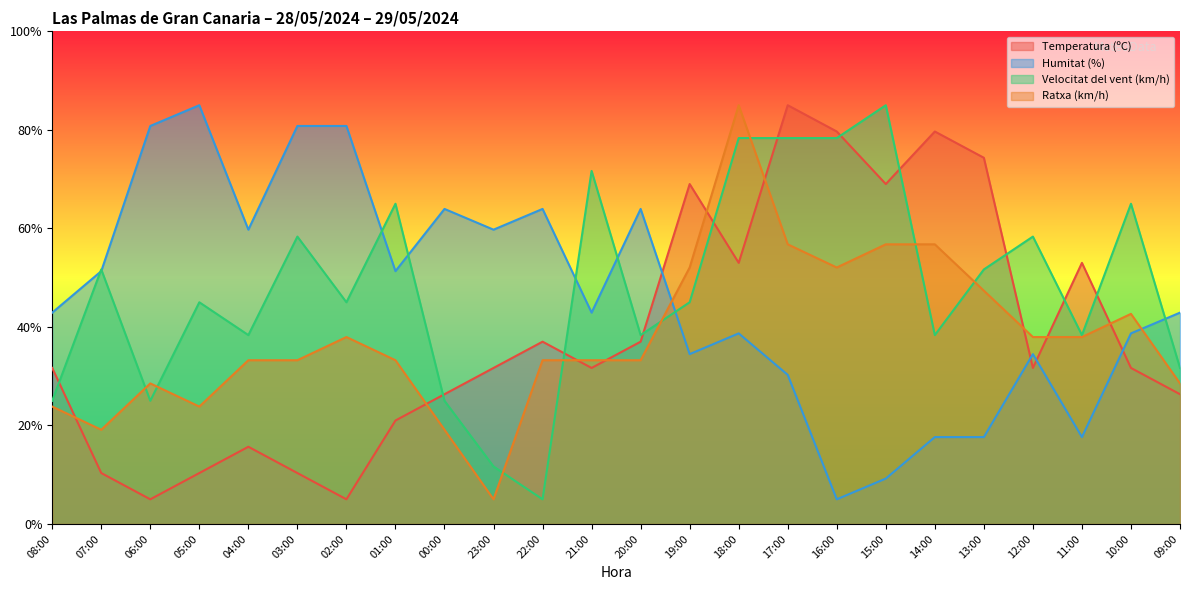

Count the number of data series in this chart.

4